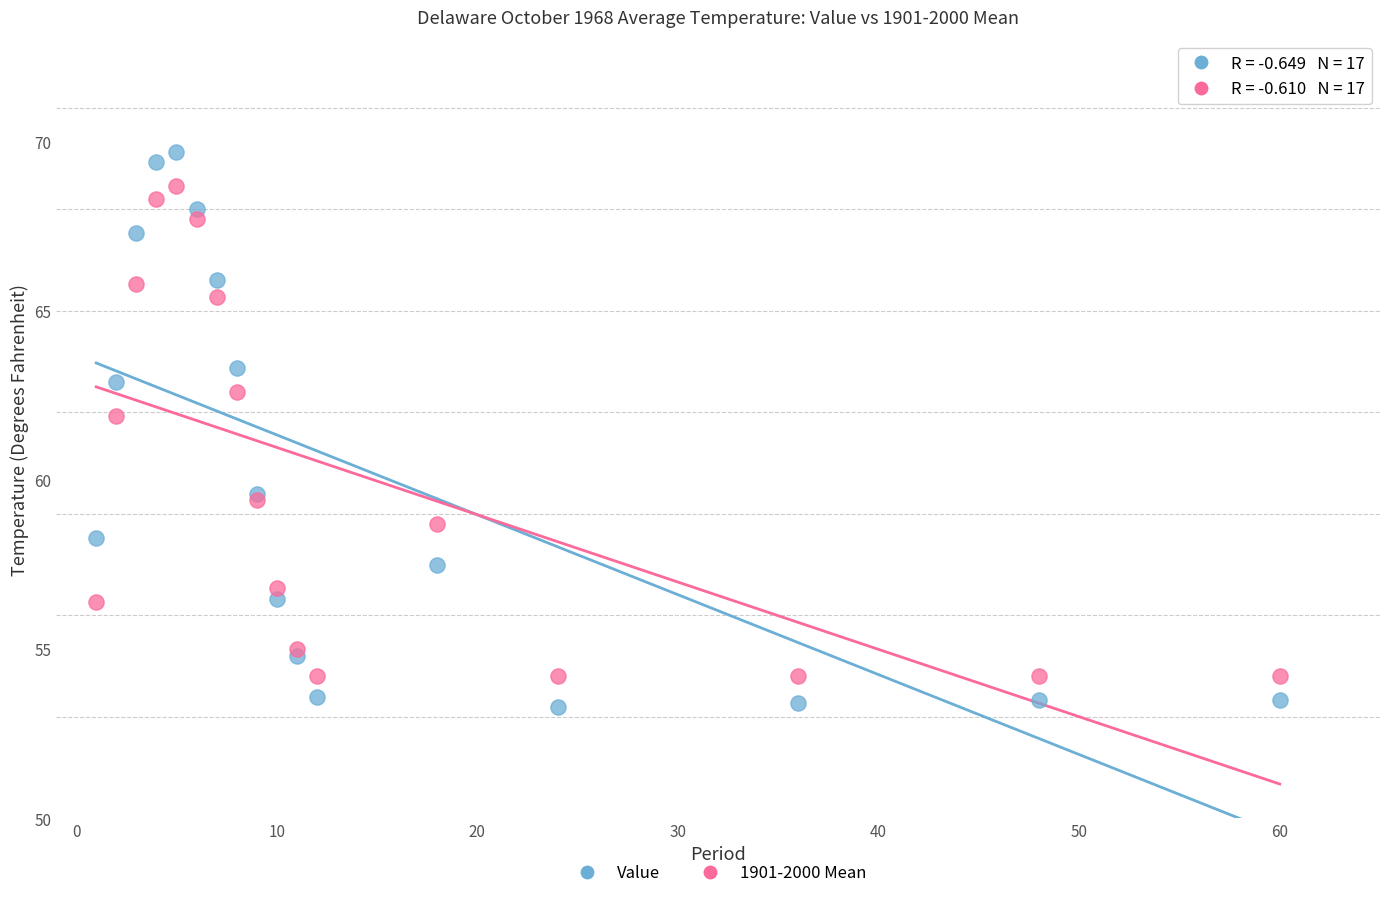

Which series has the largest Y range (max minus min)?

Value